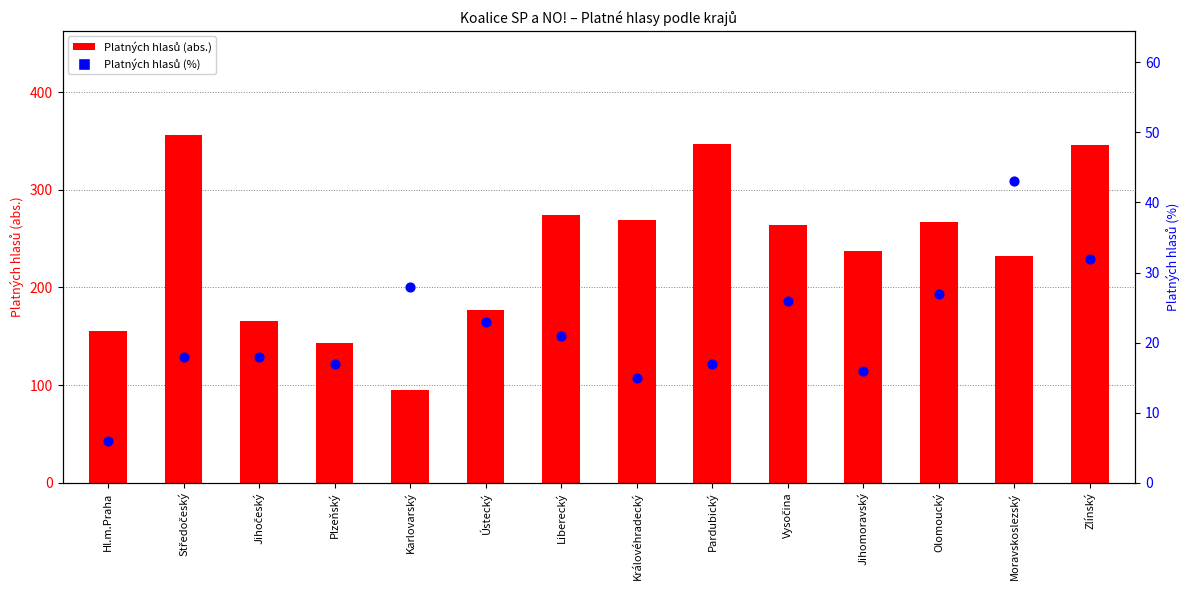

Is the value of Platných hlasů (%) at Olomoucký greater than the value of Platných hlasů (abs.) at Pardubický?

No